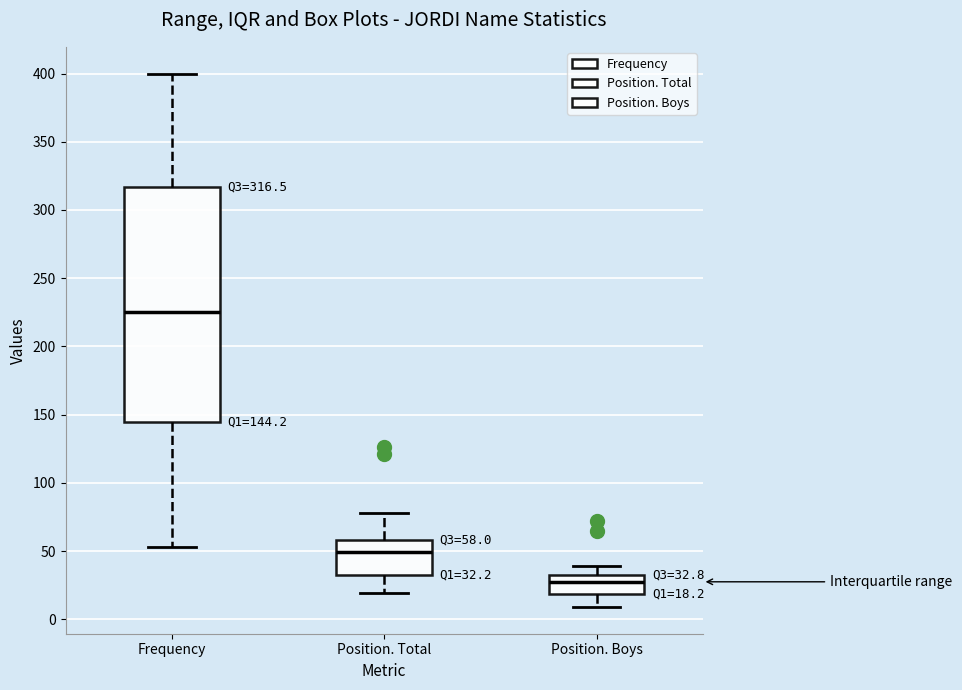

Which box is the tallest, from its lower edge to its upper edge?

Frequency